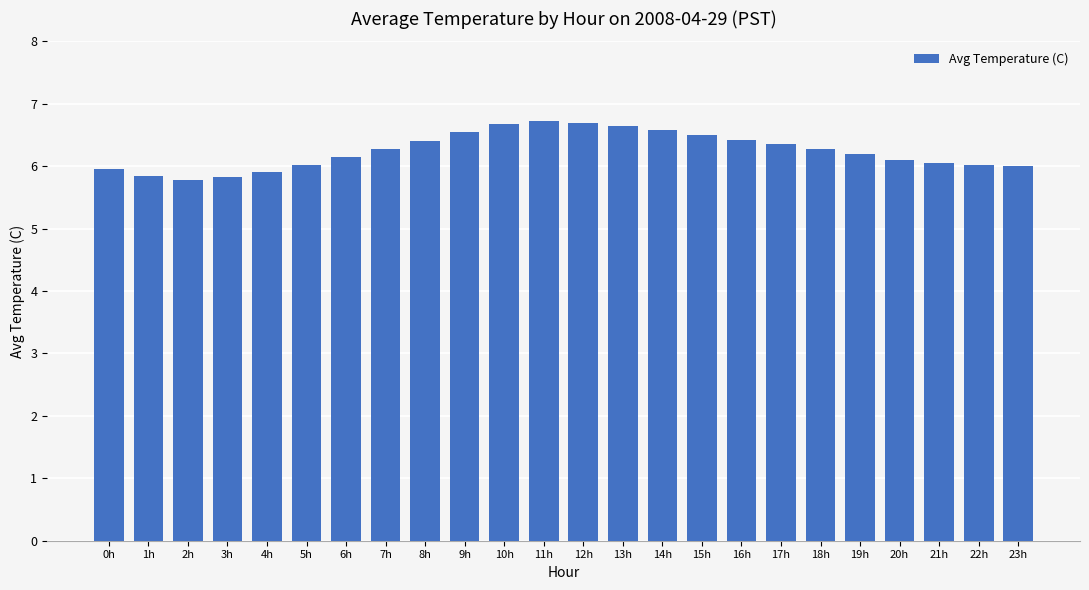

Between 0h and 11h, which is larger?

11h